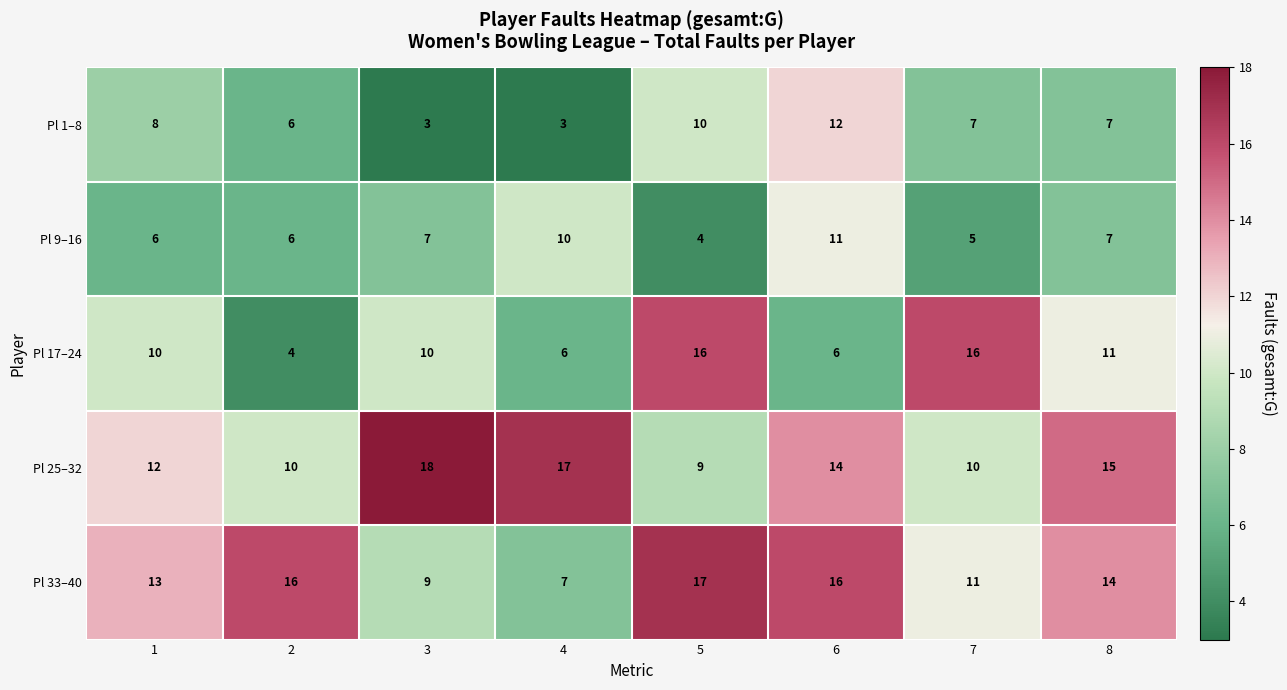

At how many categories does at least one series exceed 8?

8